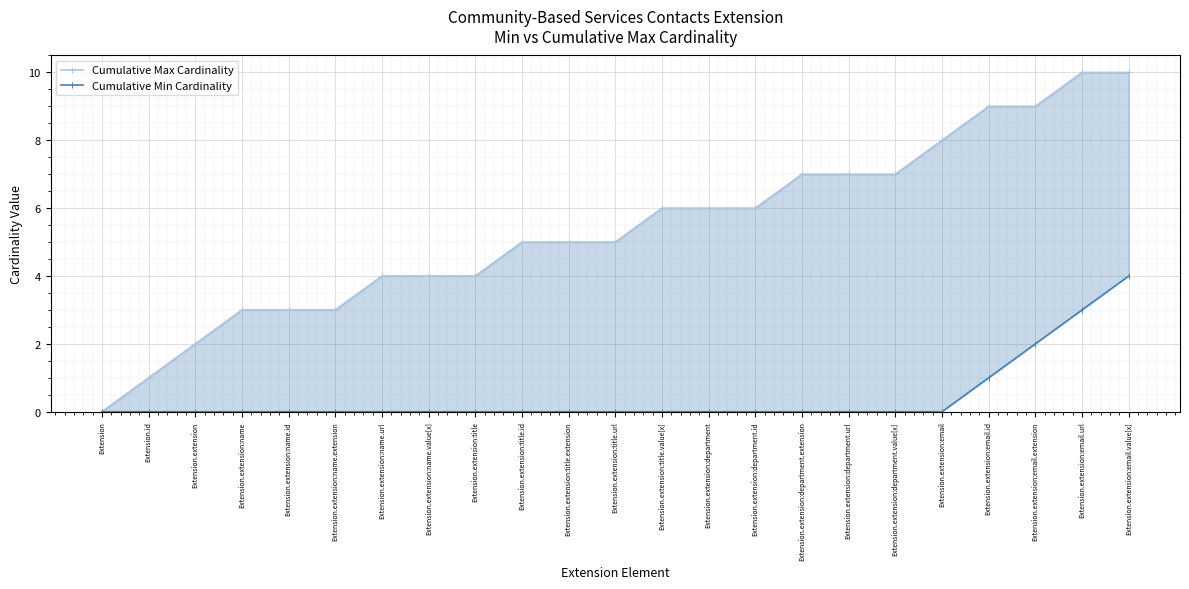

What is the label of the 16th point from the left?

Extension.extension:department.extension